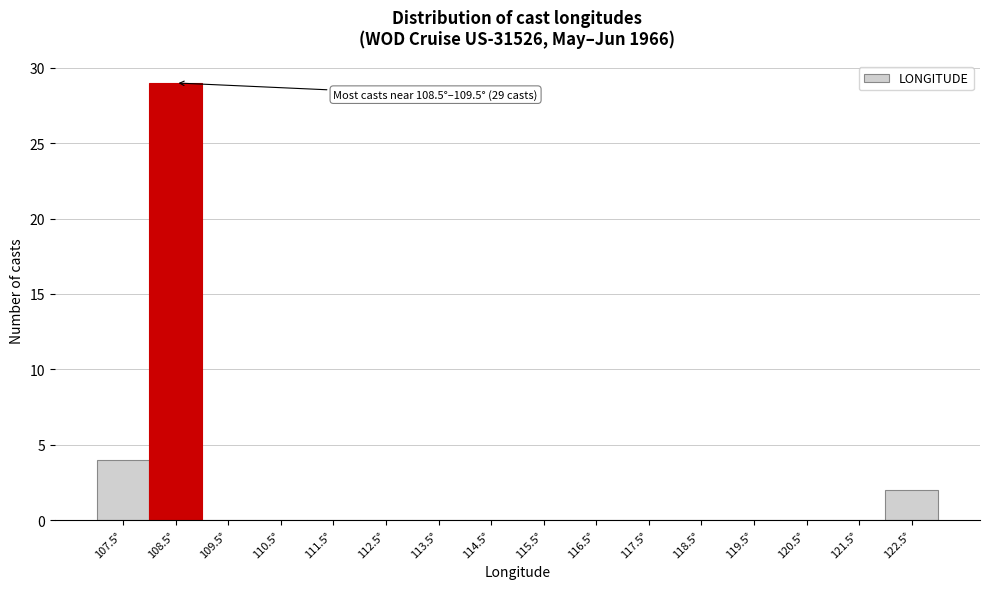

Reading right to left, what are all the values shown in this chart?

122.5°=2	121.5°=0	120.5°=0	119.5°=0	118.5°=0	117.5°=0	116.5°=0	115.5°=0	114.5°=0	113.5°=0	112.5°=0	111.5°=0	110.5°=0	109.5°=0	108.5°=29	107.5°=4